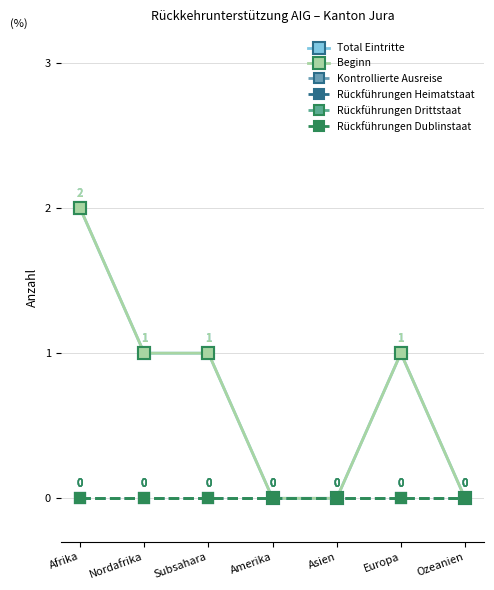

True or false: Total Eintritte has more than 1 interior local peaks.

False